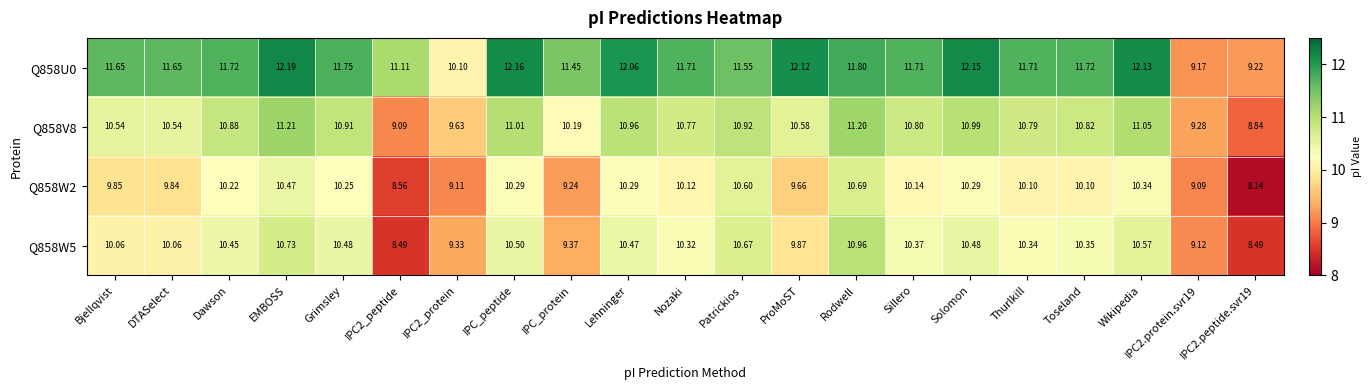

Between Dawson and Rodwell, which series saw the biggest shift?

Q858W5